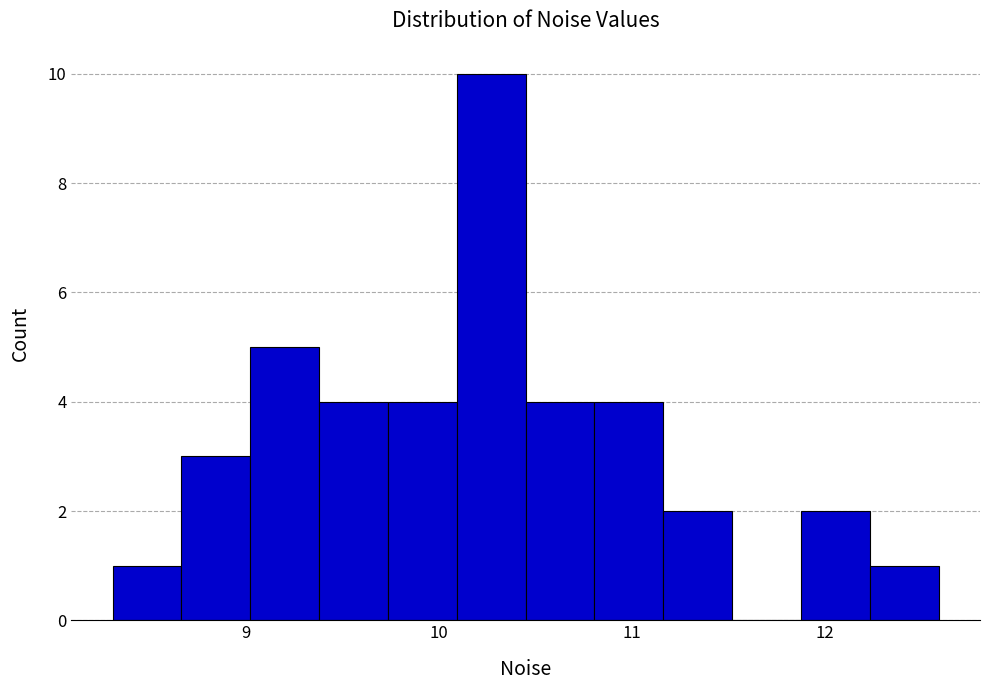

Around what value on the x-axis is the tallest bar? Give the approximate position of its centre, as read against the axis.

10.3